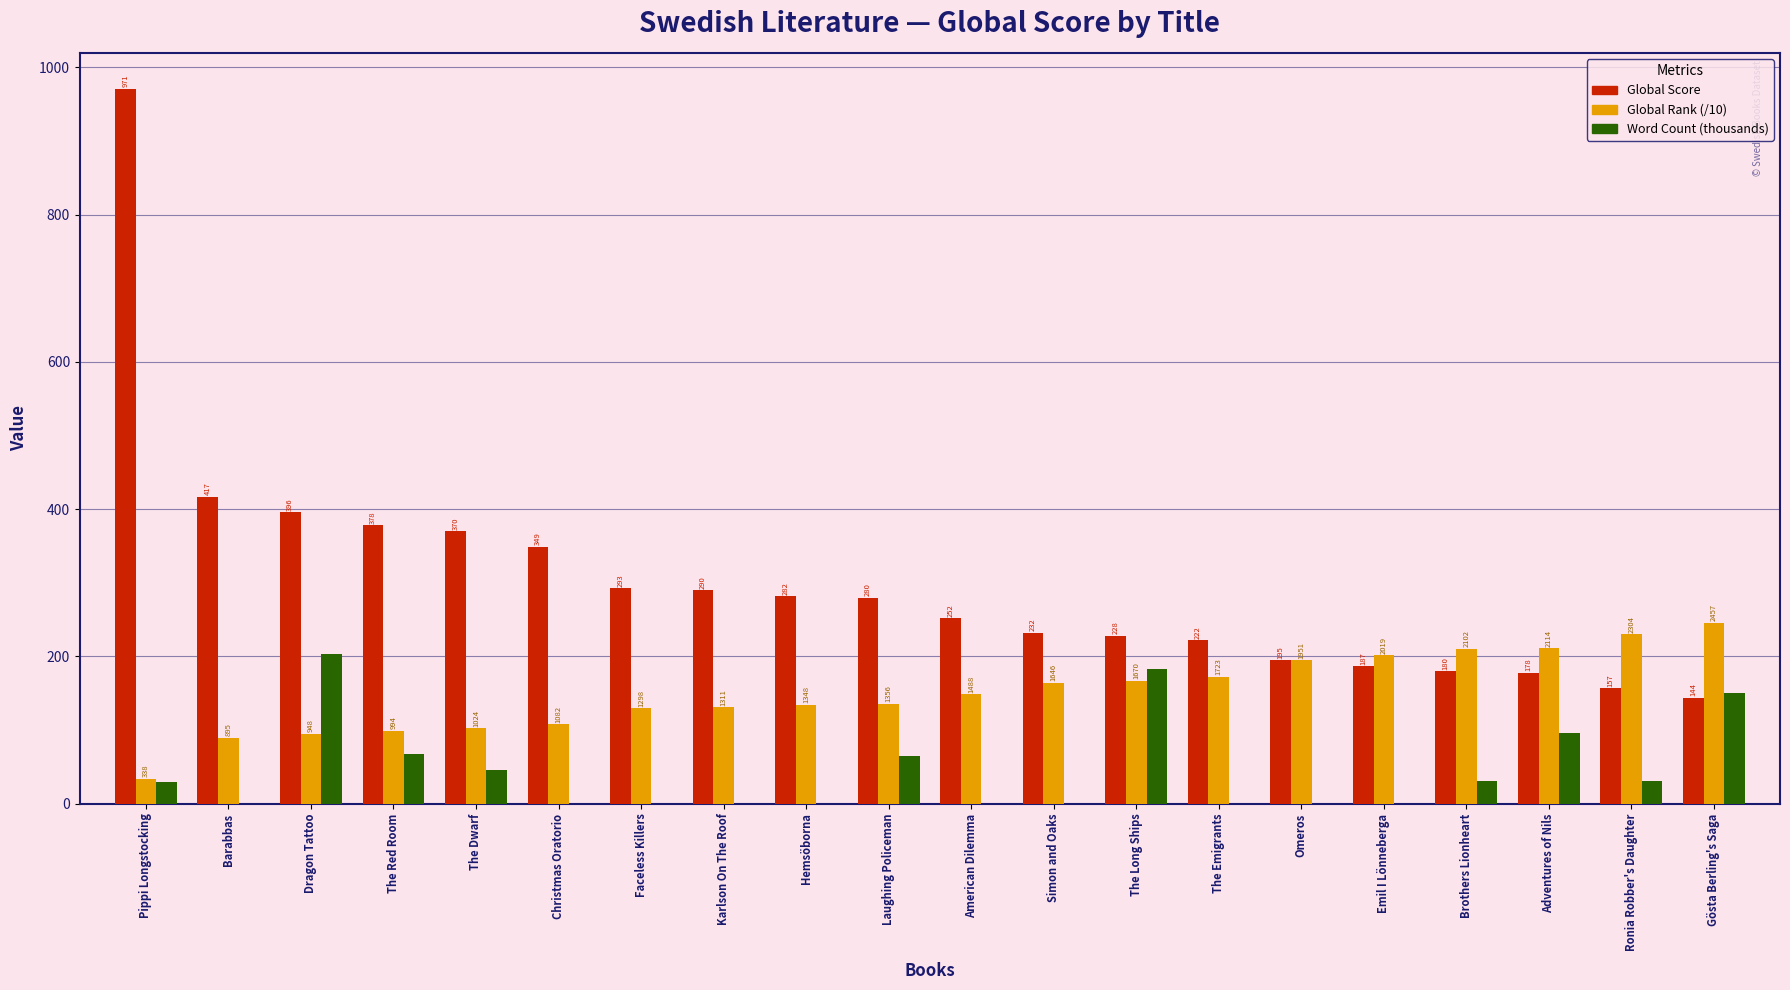

Is it true that Global Score equals 195.0 at Omeros?

True